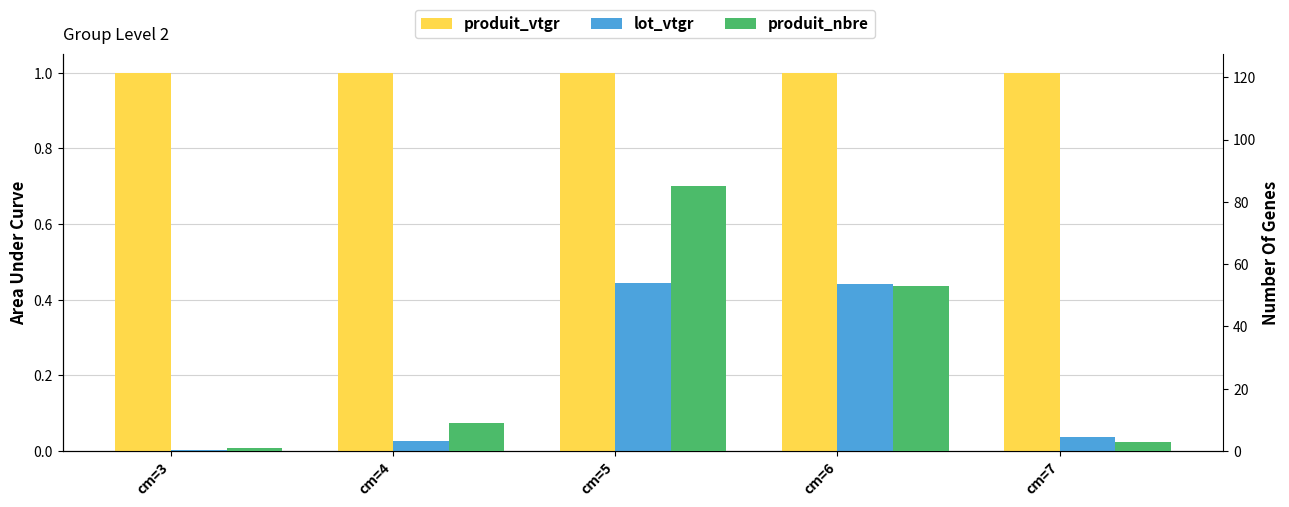

Which category has the lowest value in the lot_vtgr_norm series?

cm=3